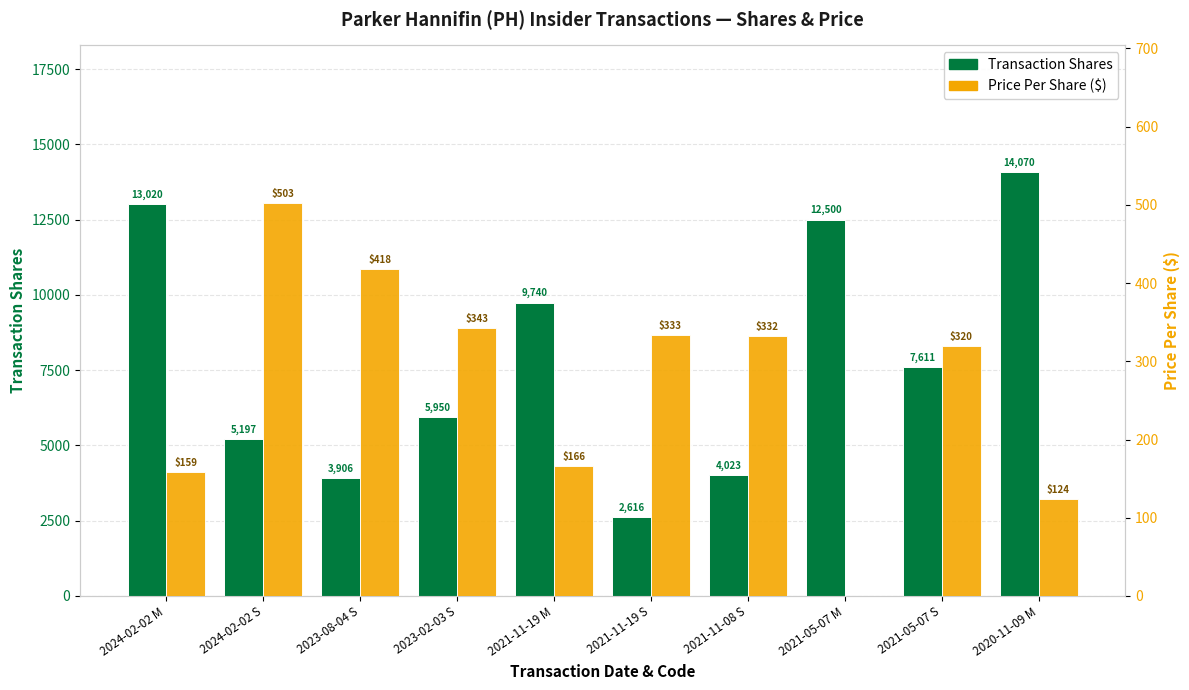

List the labels in order of transactionShares value, smallest first.

2021-11-19 S, 2023-08-04 S, 2021-11-08 S, 2024-02-02 S, 2023-02-03 S, 2021-05-07 S, 2021-11-19 M, 2021-05-07 M, 2024-02-02 M, 2020-11-09 M